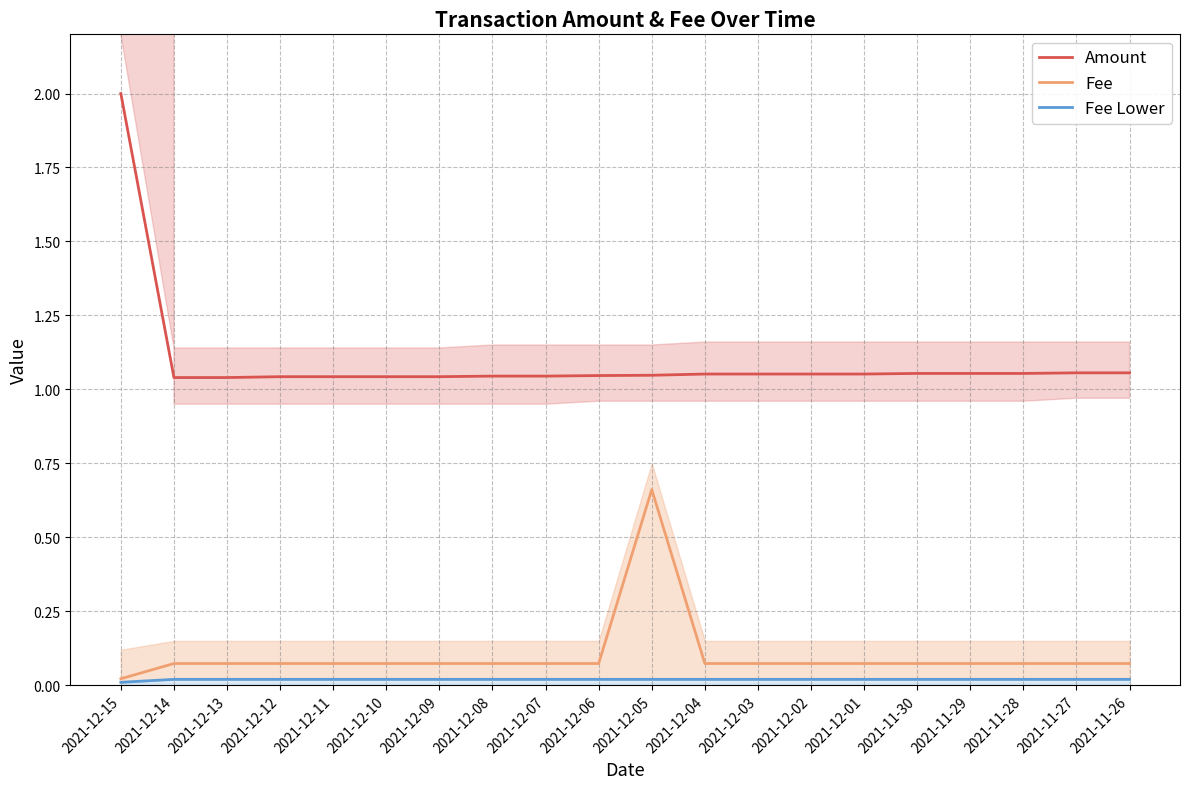

True or false: Fee Lower has more than 0 points higher than both neighbors.

False